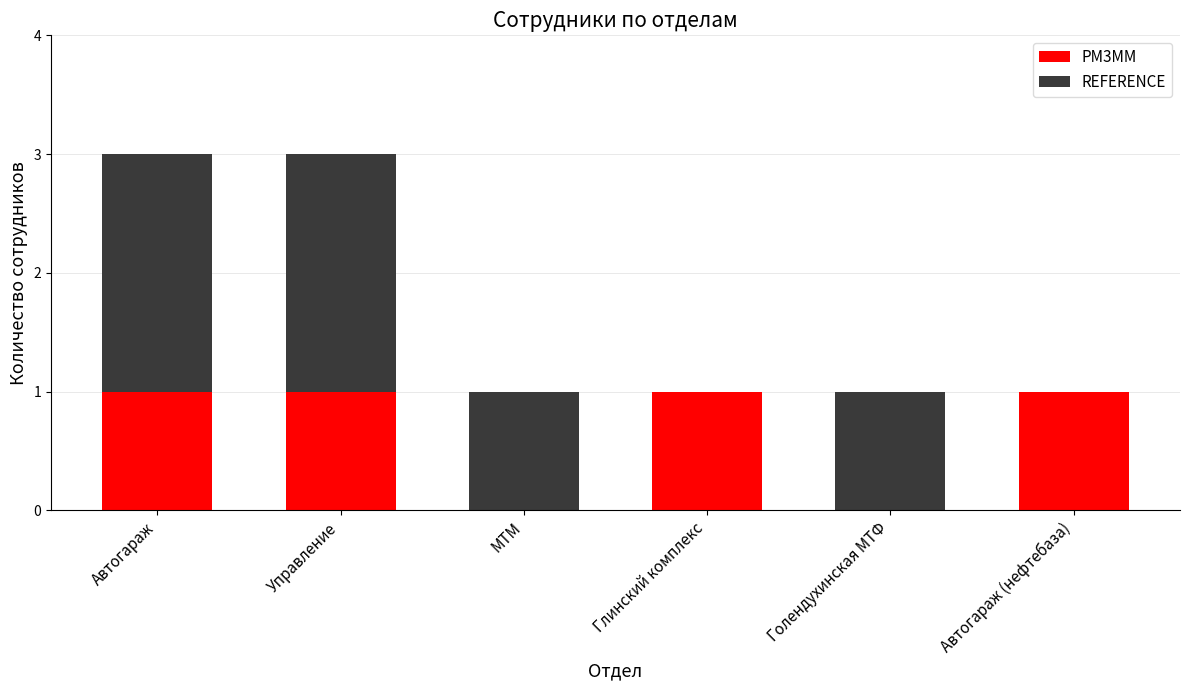

The value of PM3MM at Управление is 1. True or false?

True